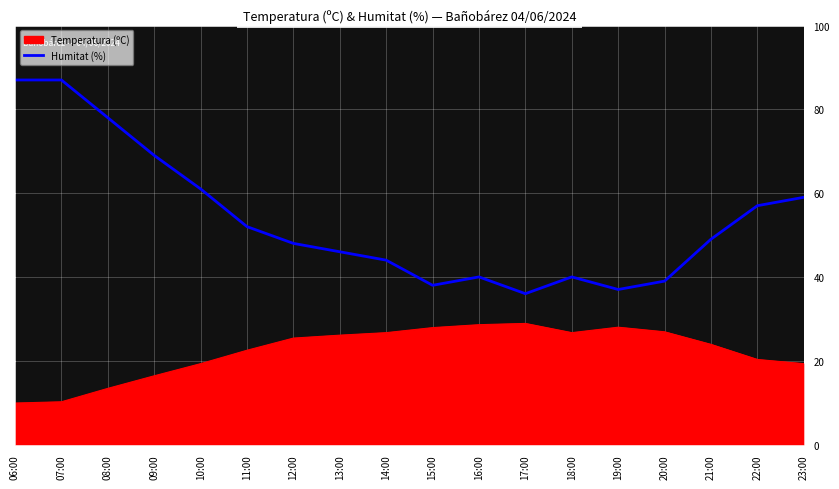

What is the difference between the Humitat (%) values at 20:00 and 12:00?

9.0